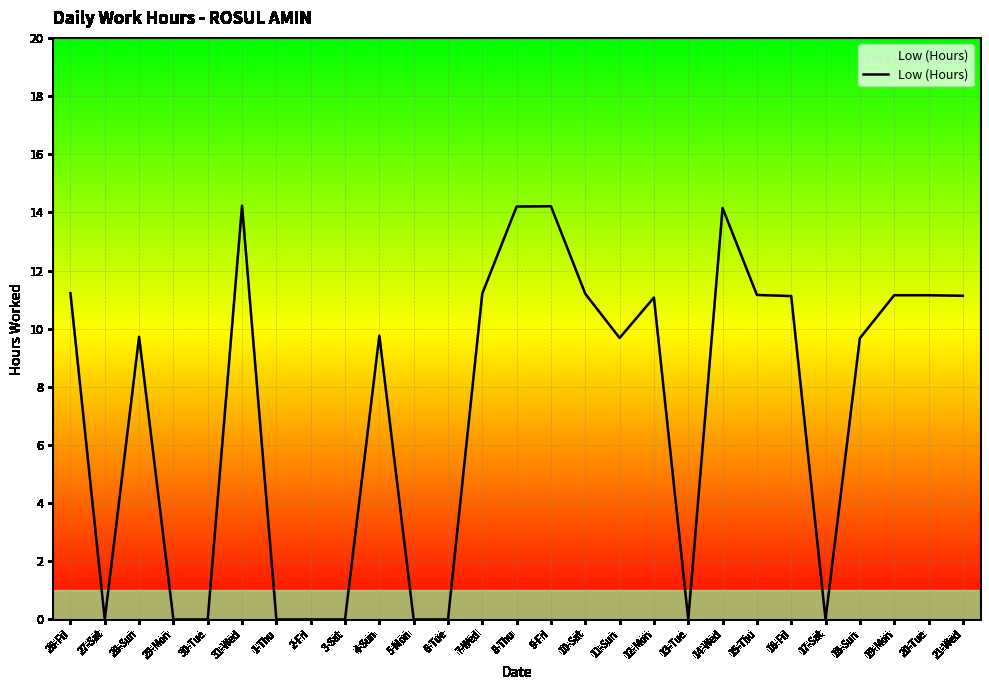

Where is the first local maximum?

28-Sun